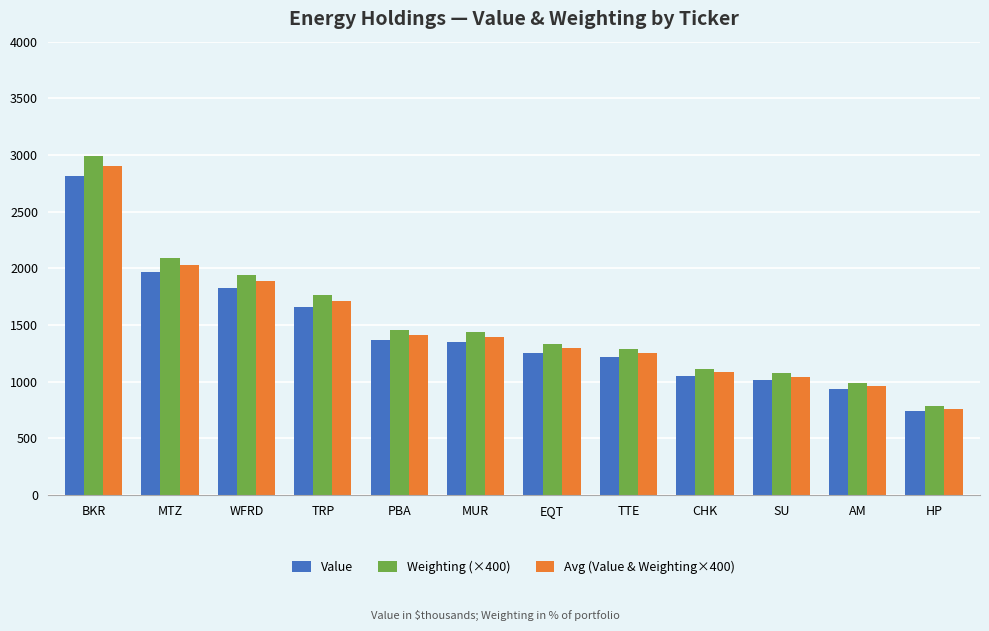

What is the sum of the Value values at AM and HP?

1668.0